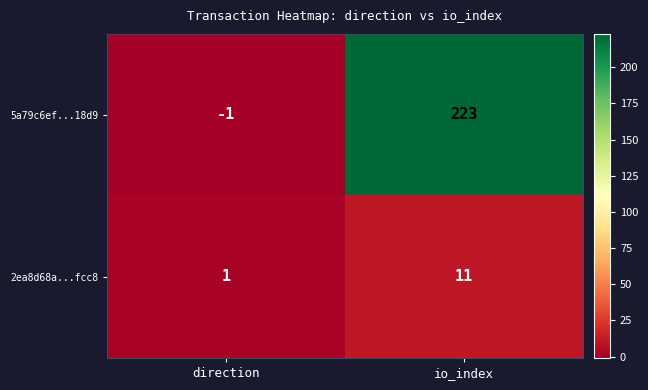

Which series has the largest range (max minus min)?

5a79c6ef...18d9